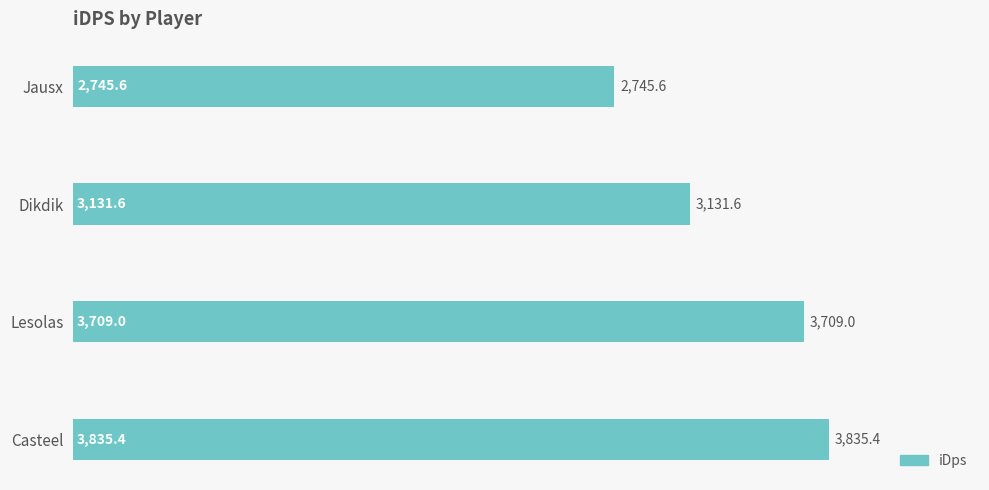

How many series are shown in this chart?

1